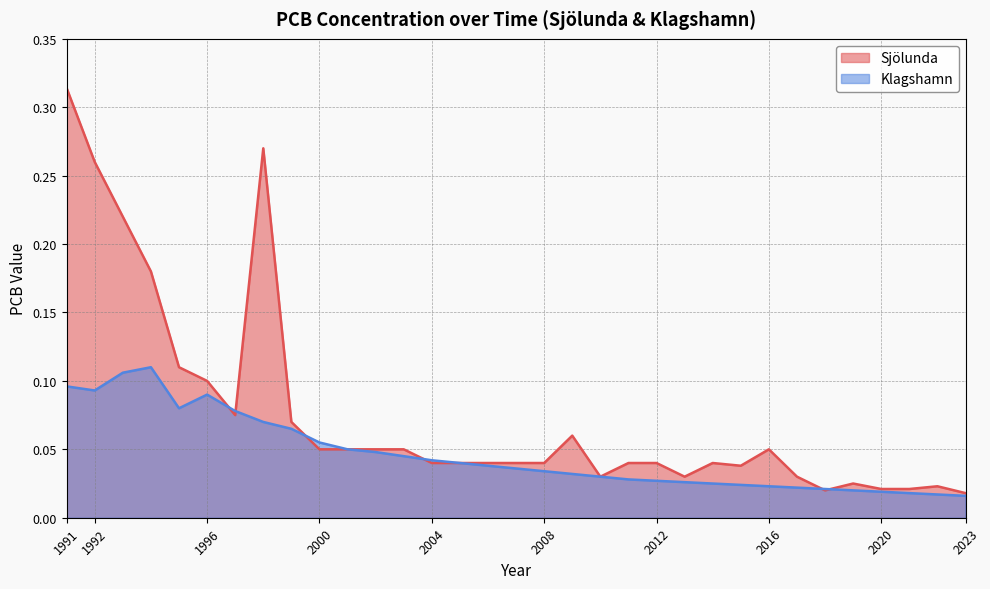

How many times do Sjölunda and Klagshamn cross each other?

6